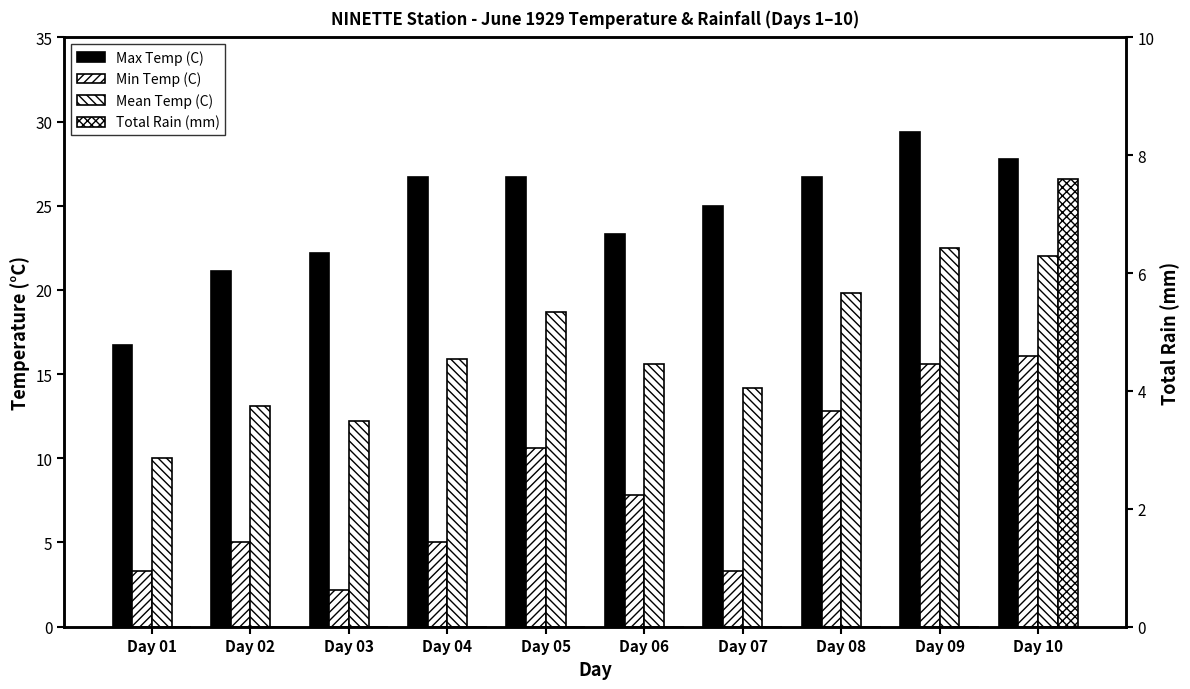

Rank the series by their average value, from highest to lowest.

Max Temp (C), Mean Temp (C), Min Temp (C), Total Rain (mm)